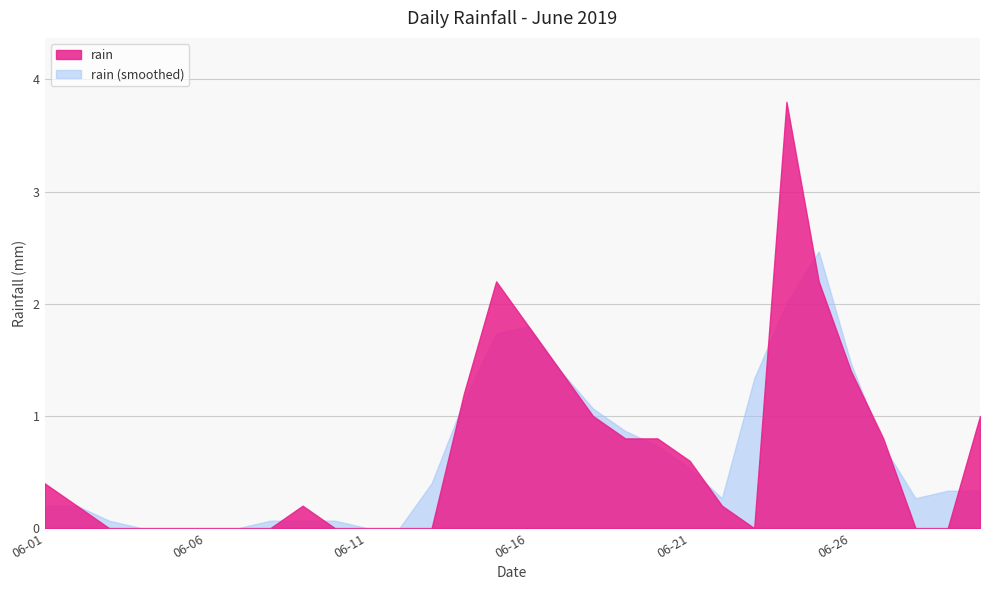

Reading left to right, extract all data points from this chart.

0.4	0.2	0.0	0.0	0.0	0.0	0.0	0.0	0.2	0.0	0.0	0.0	0.0	1.2	2.2	1.8	1.4	1.0	0.8	0.8	0.6	0.2	0.0	3.8	2.2	1.4	0.8	0.0	0.0	1.0